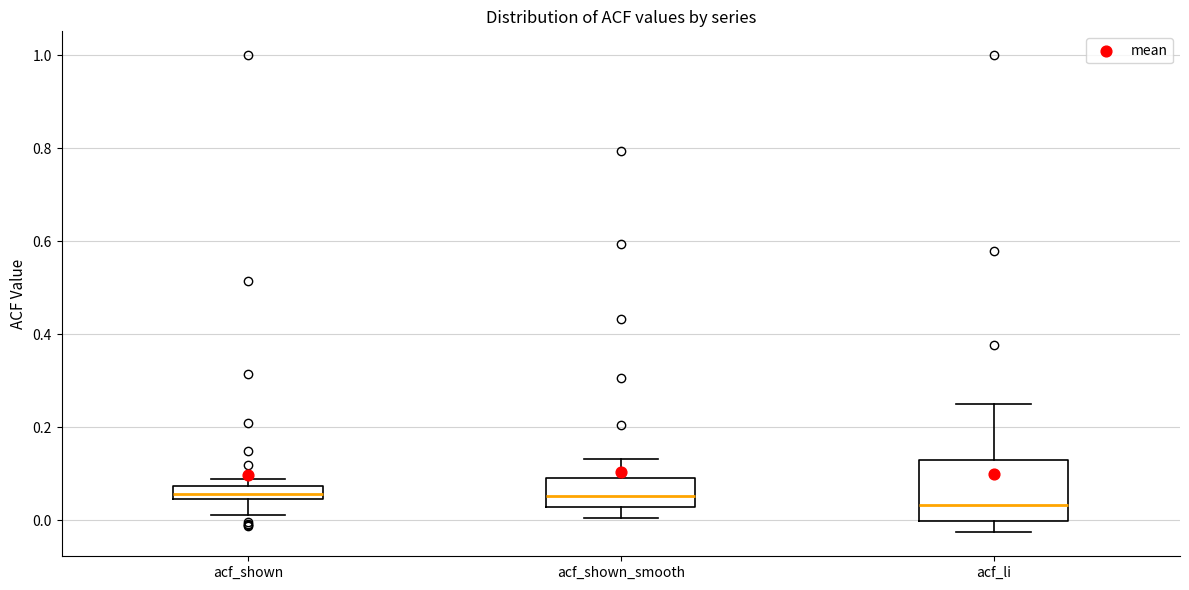

Which box is the tallest, from its lower edge to its upper edge?

acf_li